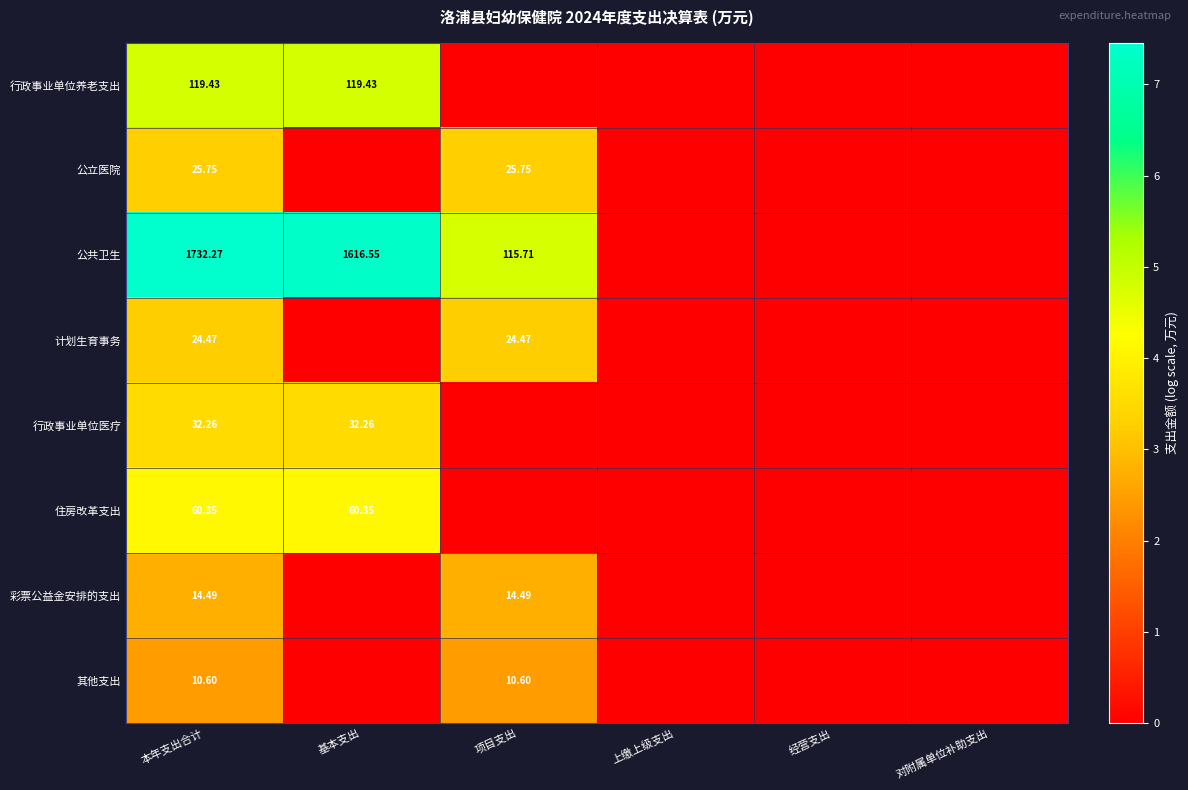

Which series has the largest total across all categories?

公共卫生